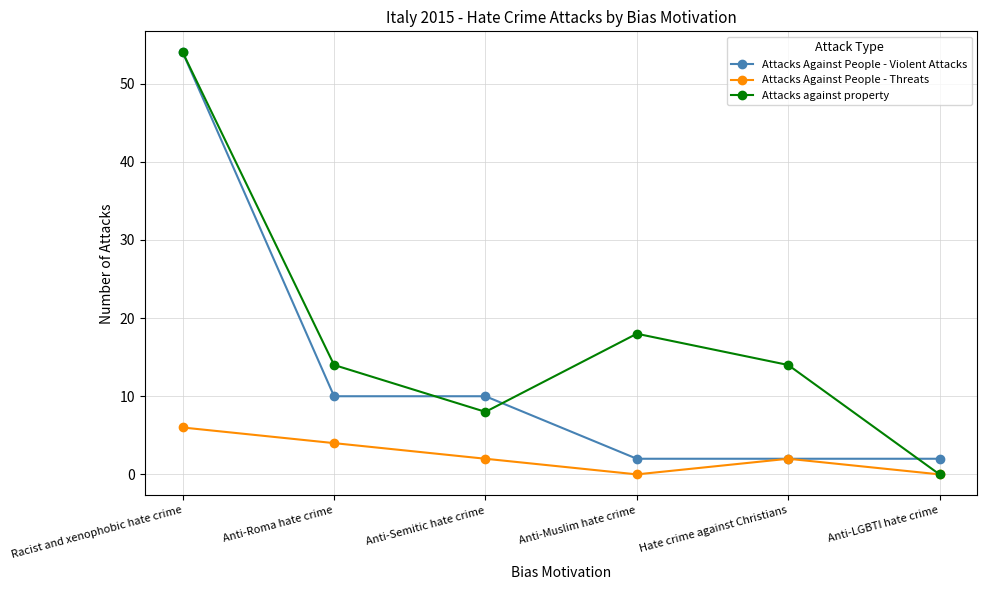

At which category is the sum across all series the highest?

Racist and xenophobic hate crime